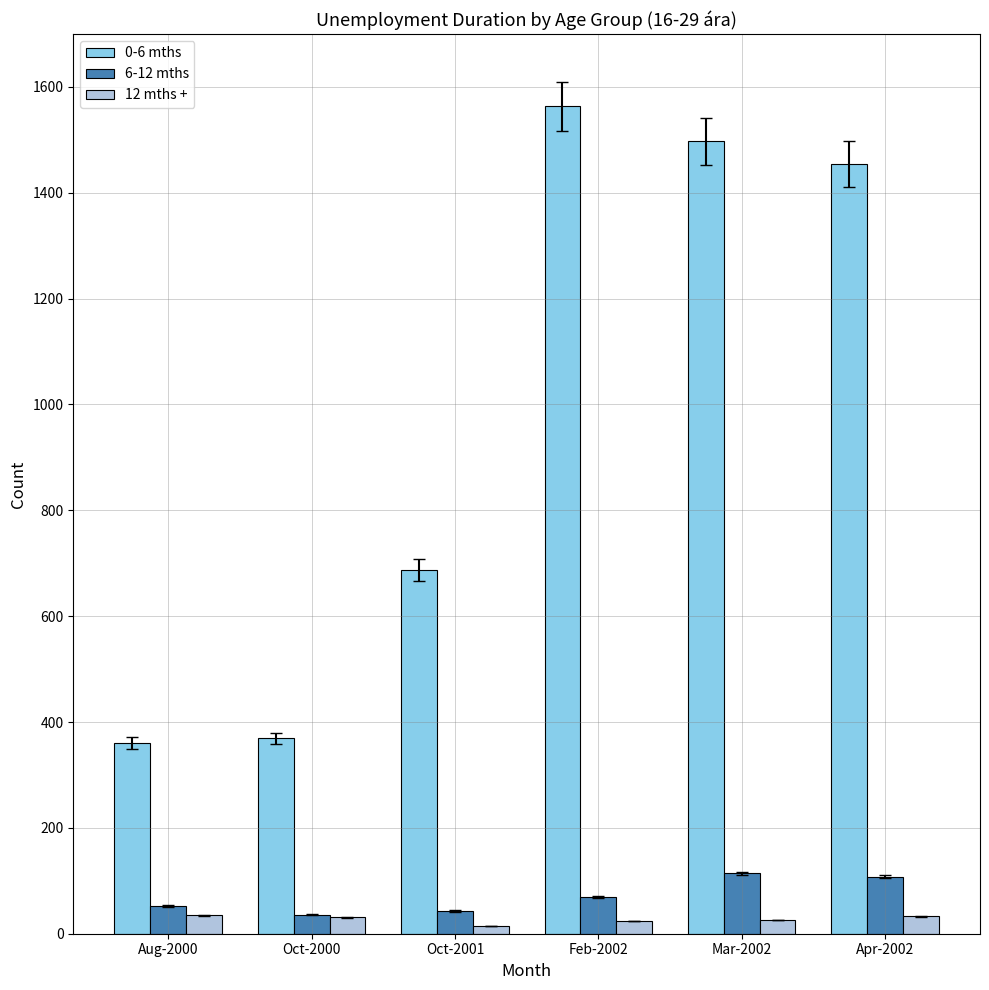

What is the smallest value displayed?

15